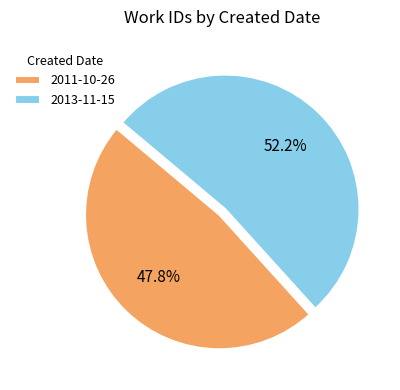

Count the number of slices in the pie.

2